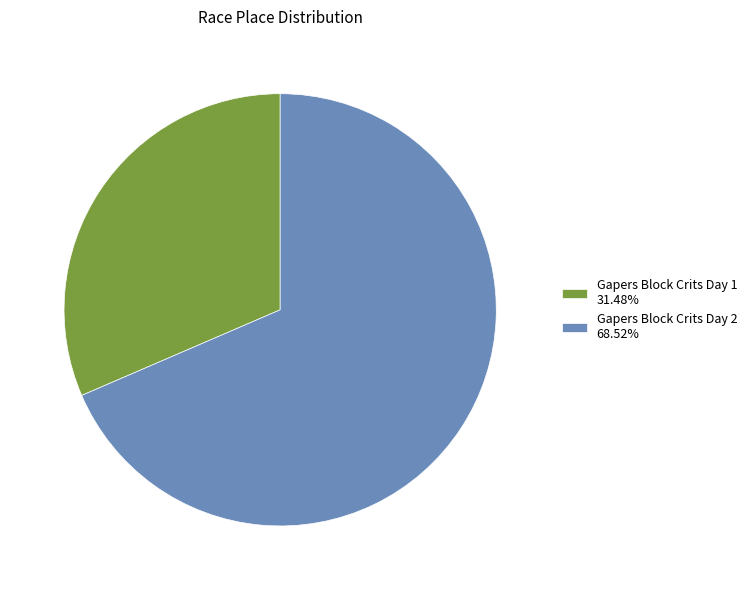

The Gapers Block Crits Day 1 slice represents 31% of the pie. True or false?

True